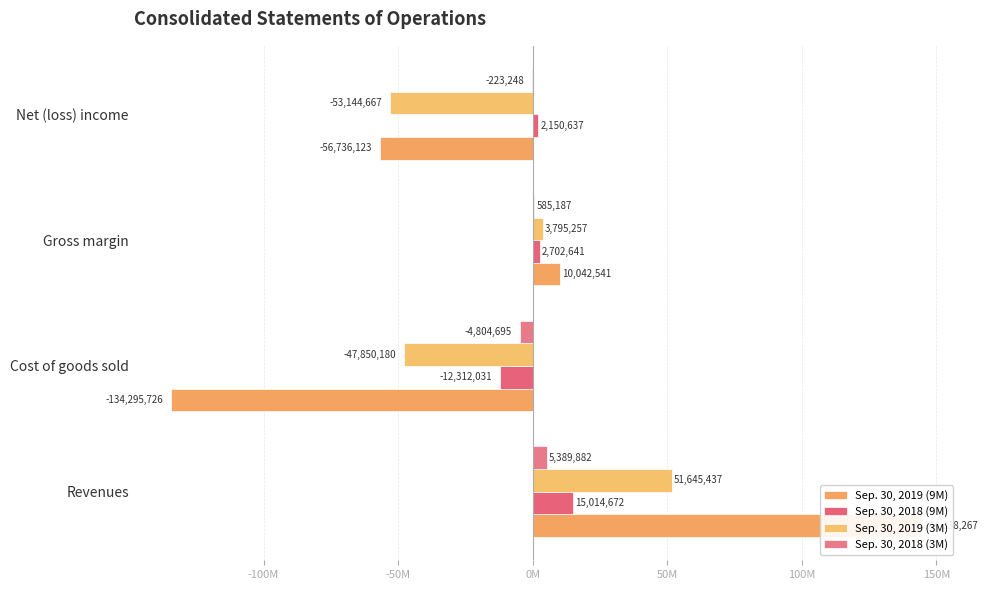

Which series has the largest total across all categories?

Sep. 30, 2018 (9M)